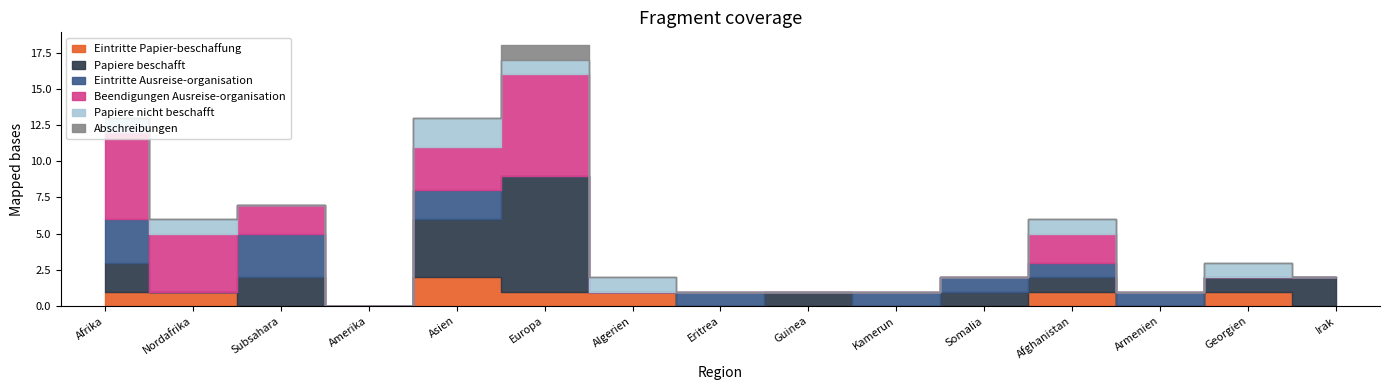

Where is the first local maximum for Abschreibungen?

Europa